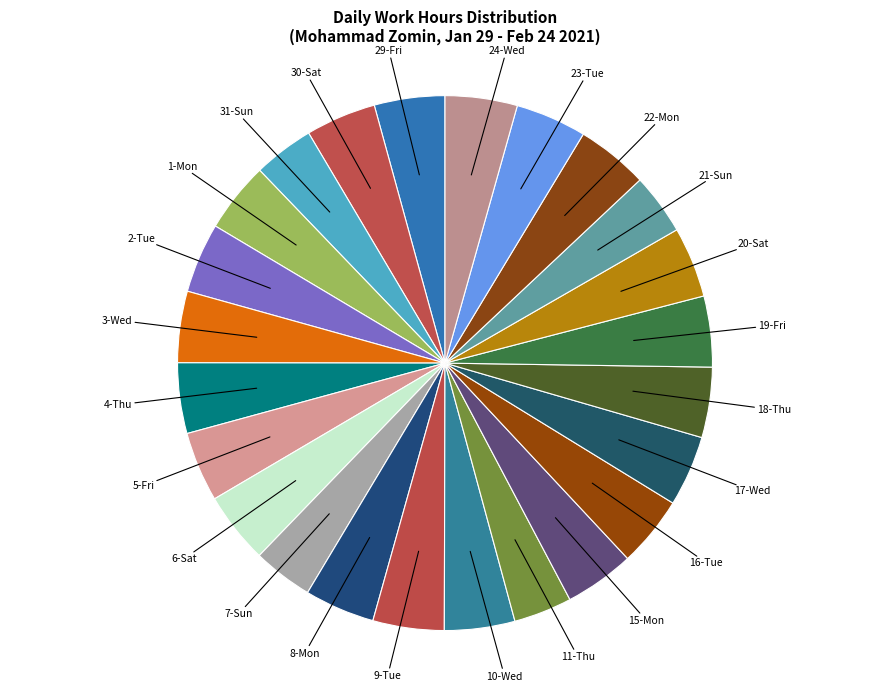

How many segments does this pie chart have?

24